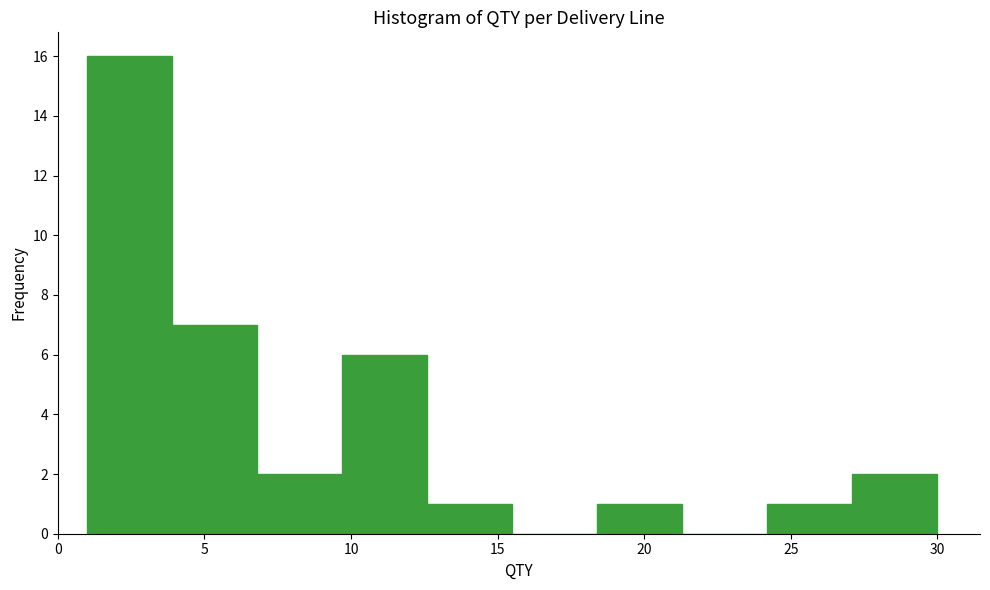

Over which range of the x-axis is the bar tallest?

1.0 to 3.9